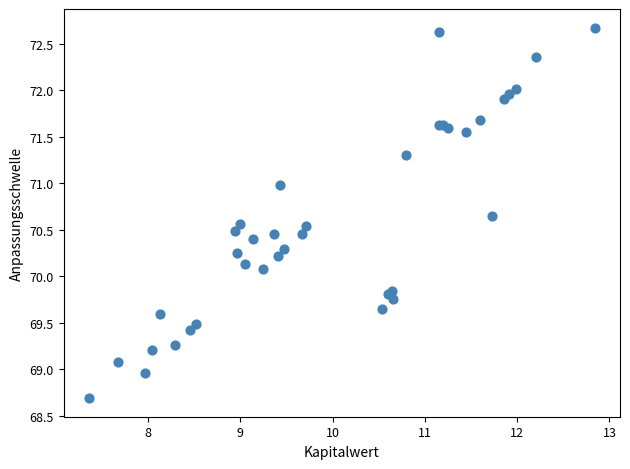

What Y value in the scatter plot is closest to 70?

70.1